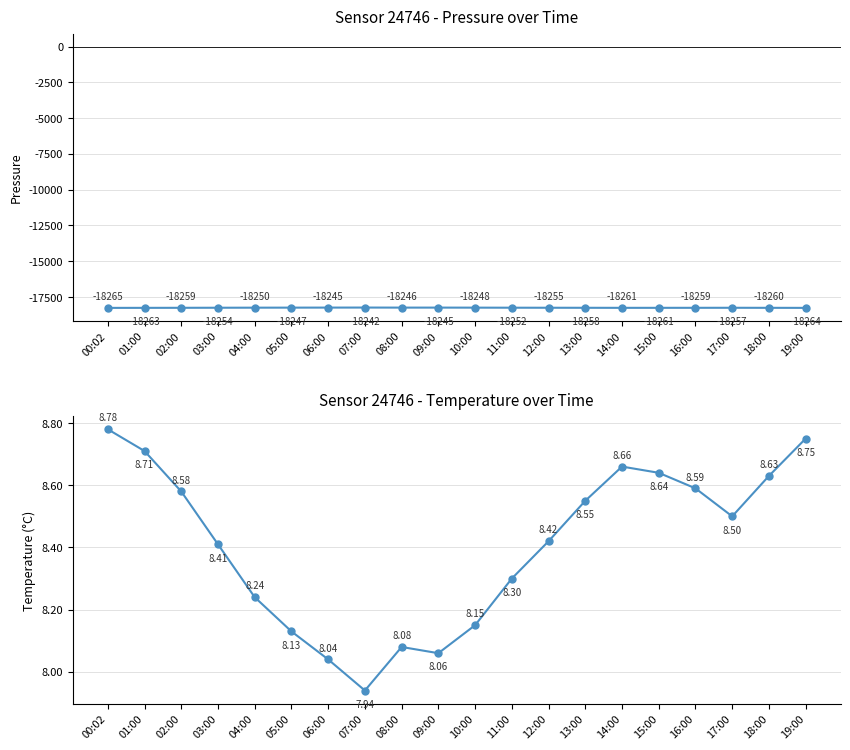

Reading left to right, transcribe all the data shown in this chart.

pressure: -18264.6	-18262.6	-18259.1	-18254.4	-18250.0	-18247.1	-18244.6	-18241.8	-18245.6	-18245.2	-18248.0	-18252.0	-18255.0	-18258.0	-18261.3	-18260.7	-18259.3	-18257.0	-18260.4	-18263.8
temperature: 8.8	8.7	8.6	8.4	8.2	8.1	8.0	7.9	8.1	8.1	8.2	8.3	8.4	8.6	8.7	8.6	8.6	8.5	8.6	8.8